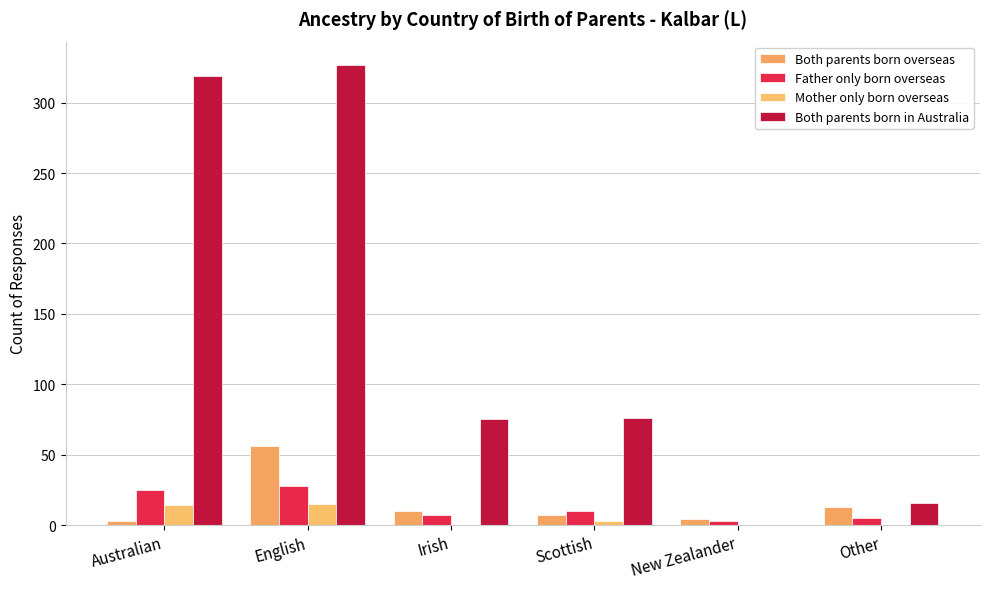

Reading left to right, what are all the values shown in this chart?

Both parents born overseas: Australian=3	English=56	Irish=10	Scottish=7	New Zealander=4	Other=13
Father only born overseas: Australian=25	English=28	Irish=7	Scottish=10	New Zealander=3	Other=5
Mother only born overseas: Australian=14	English=15	Irish=0	Scottish=3	New Zealander=0	Other=0
Both parents born in Australia: Australian=319	English=327	Irish=75	Scottish=76	New Zealander=0	Other=16